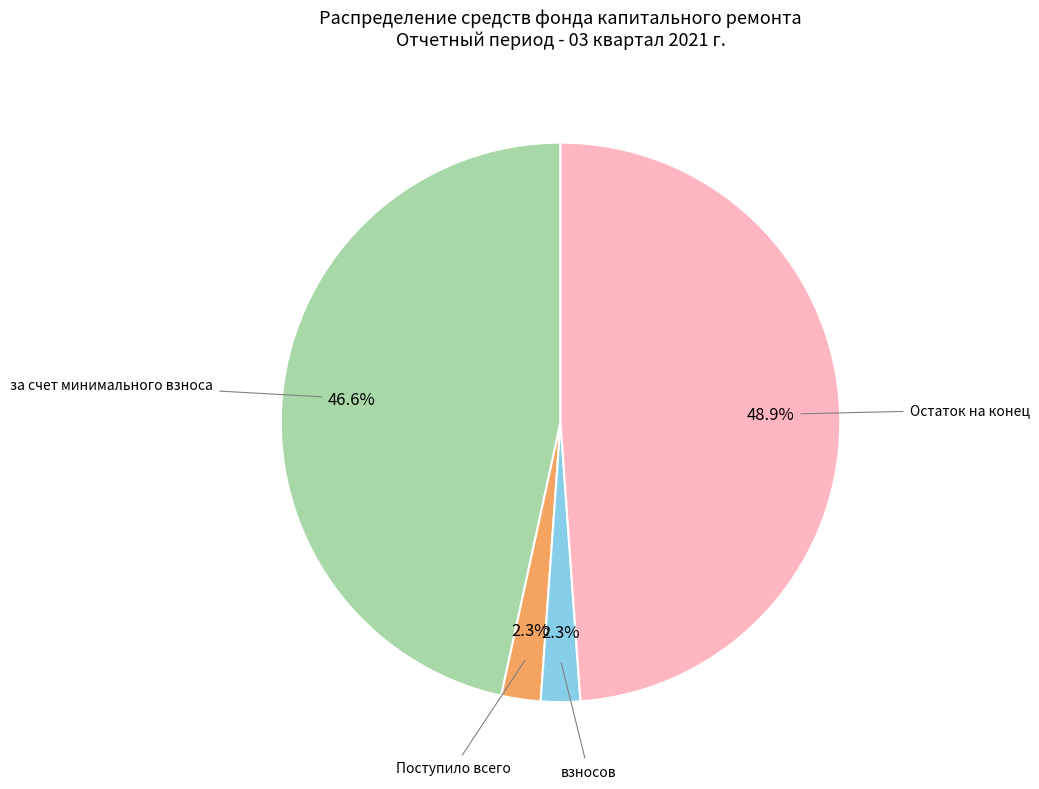

What is the ratio of the value at Остаток на конец to the value at за счет минимального взноса?

1.0